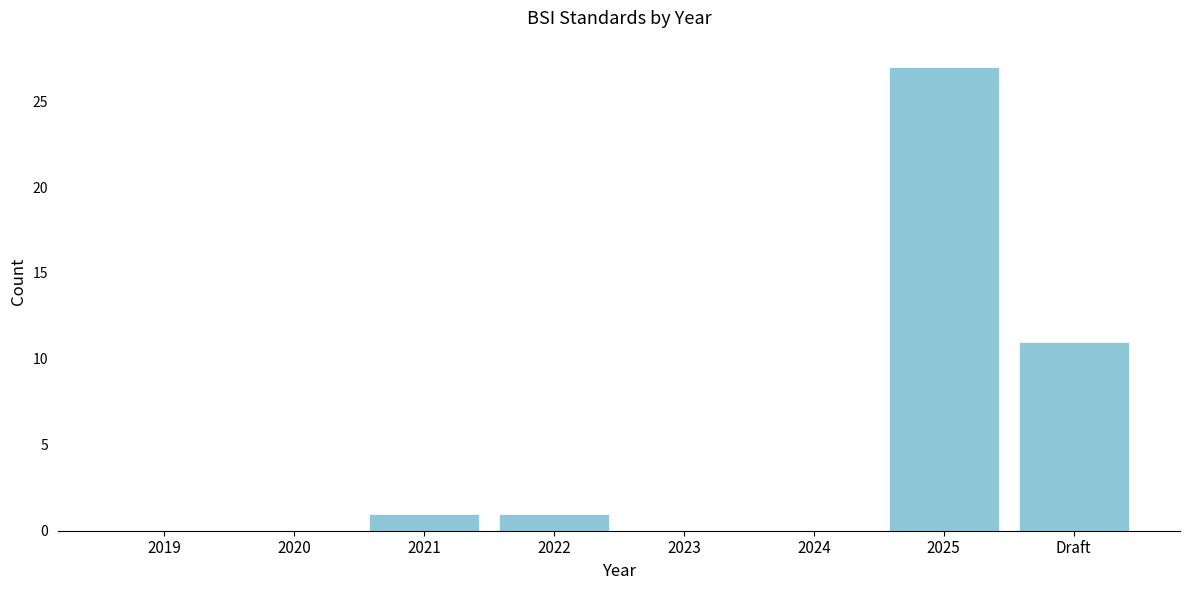

Reading left to right, transcribe all the data shown in this chart.

2019=0	2020=0	2021=1	2022=1	2023=0	2024=0	2025=27	Draft=11